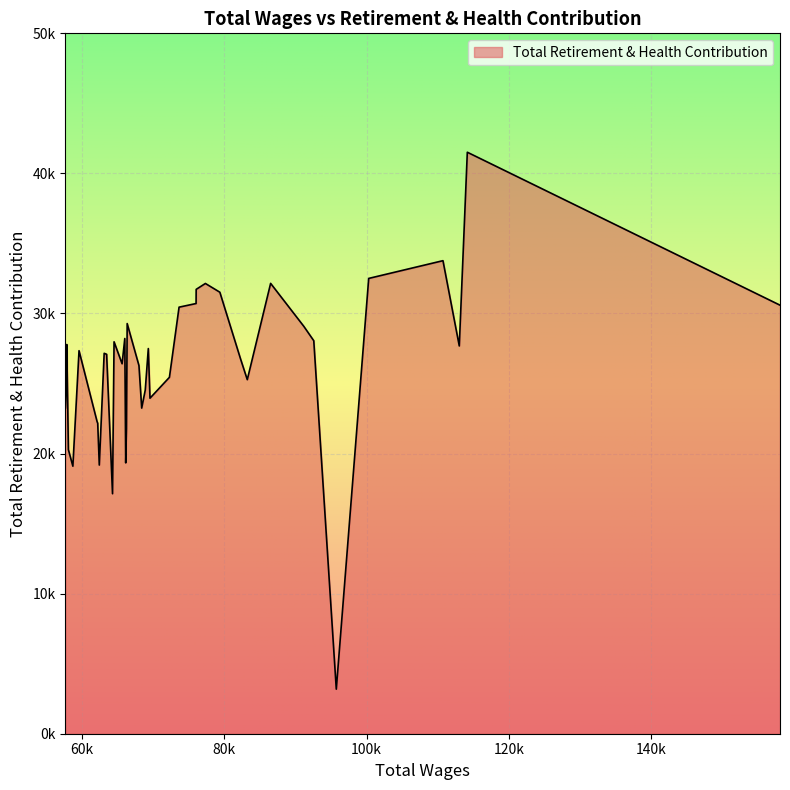

Does the chart have visible grid lines?

Yes